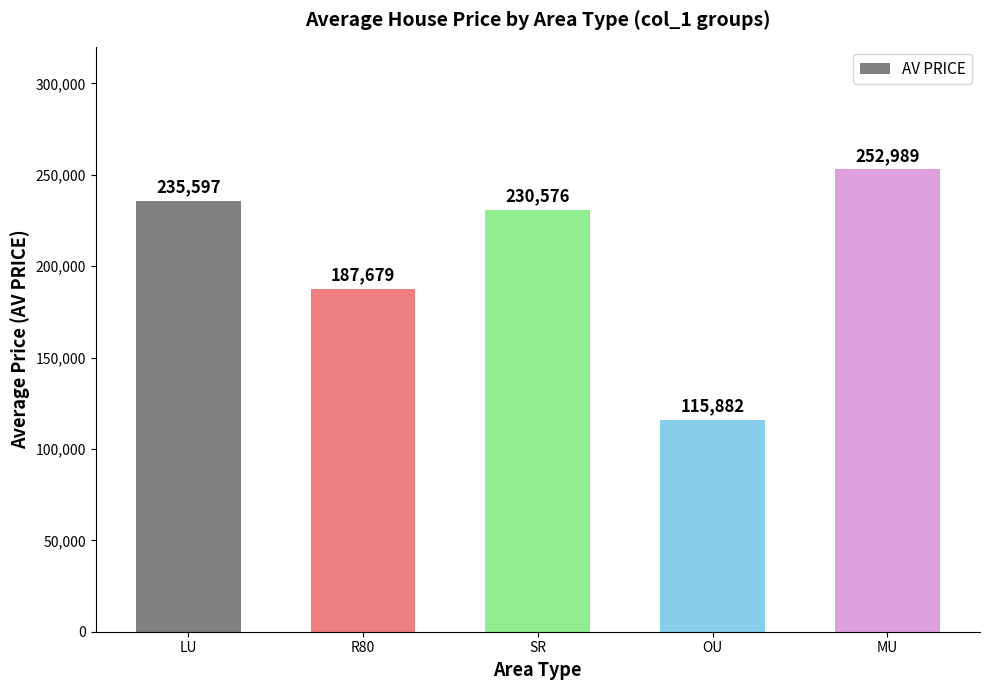

Which label corresponds to the largest value in the chart?

MU